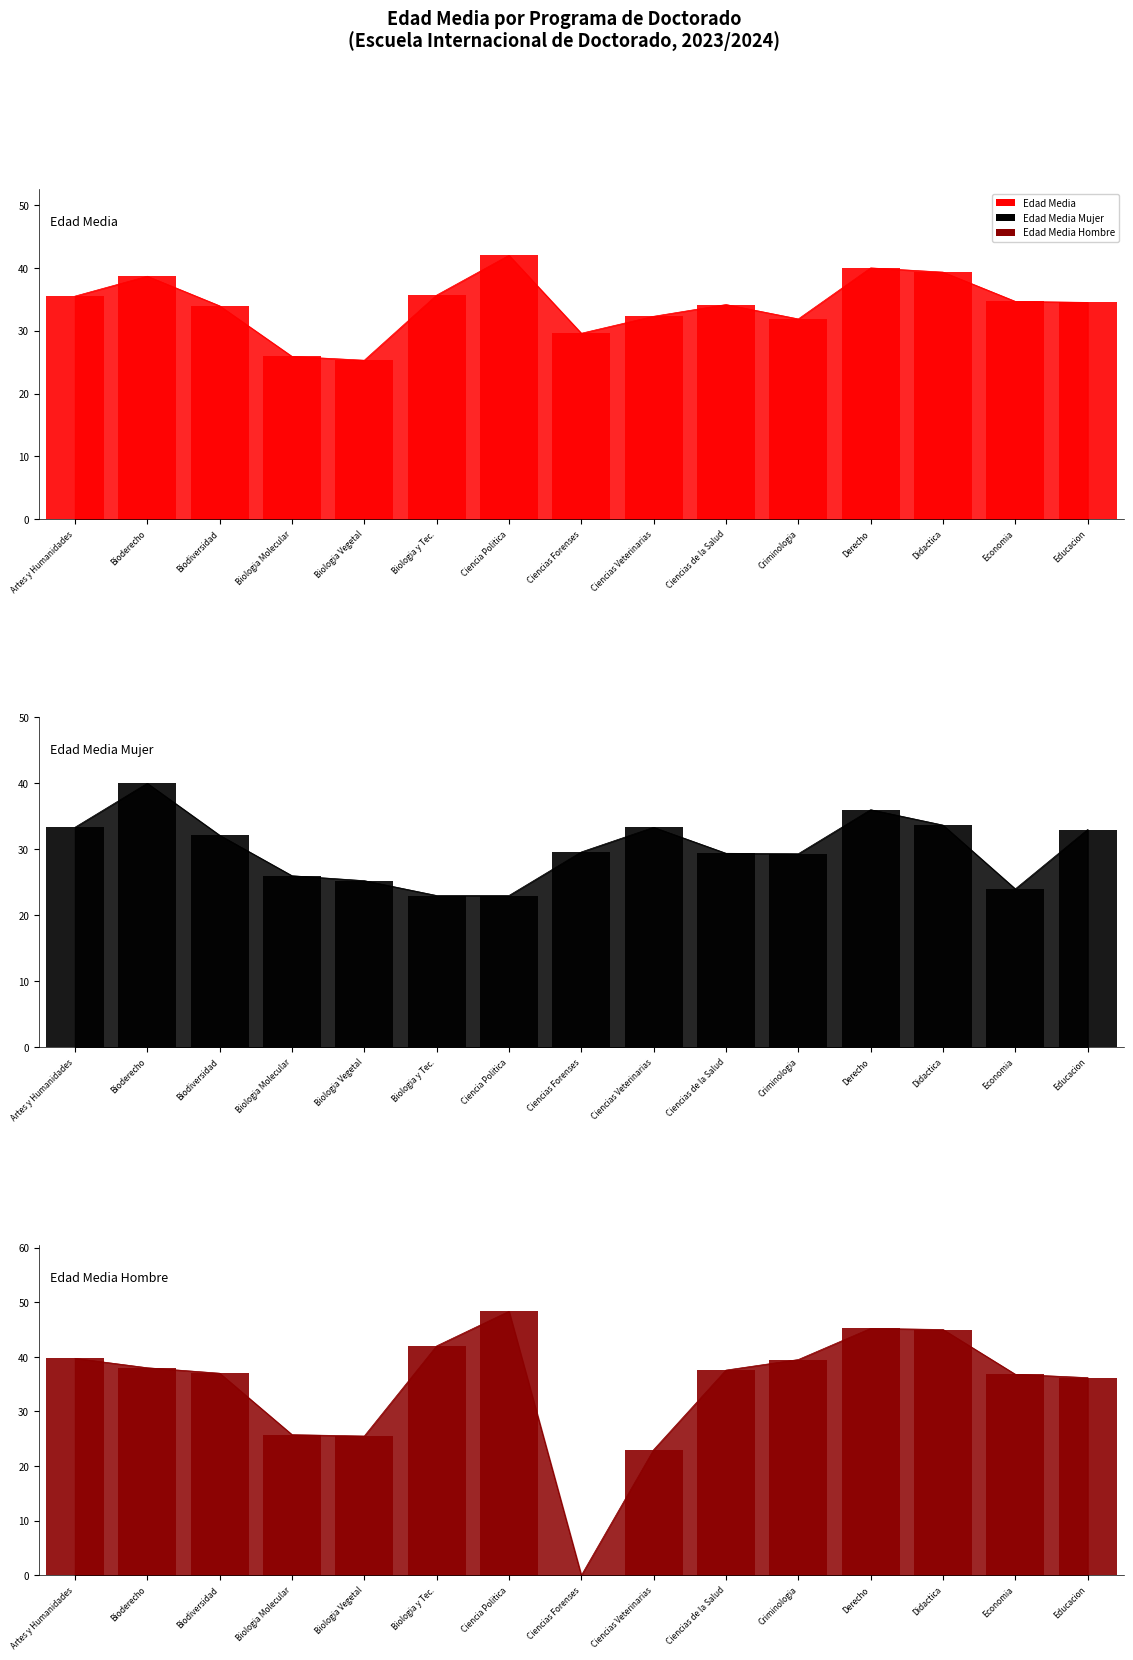

Which series has the largest total across all categories?

Edad Media Hombre